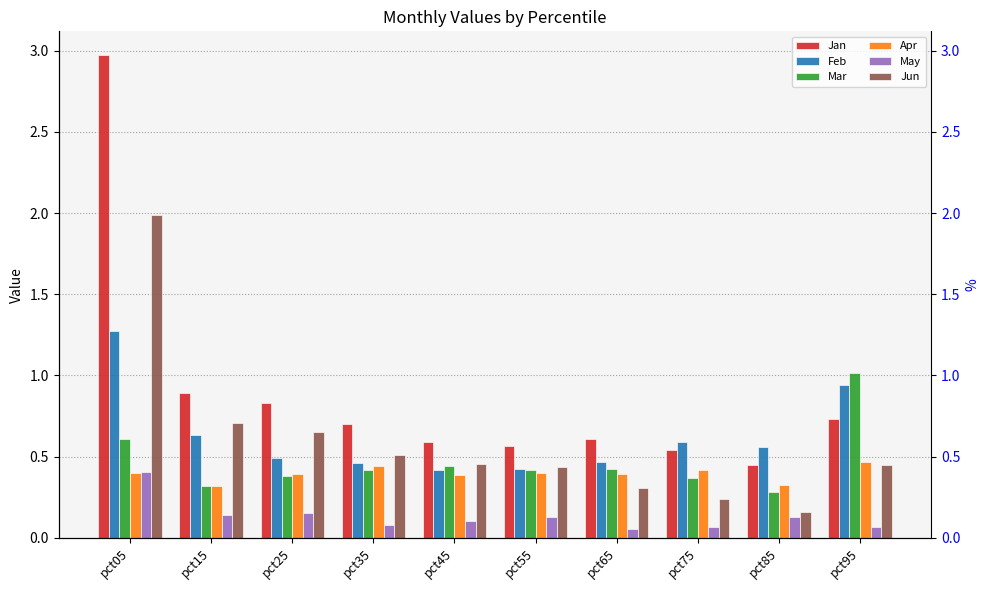

Between pct25 and pct65, which series saw the biggest shift?

Jun